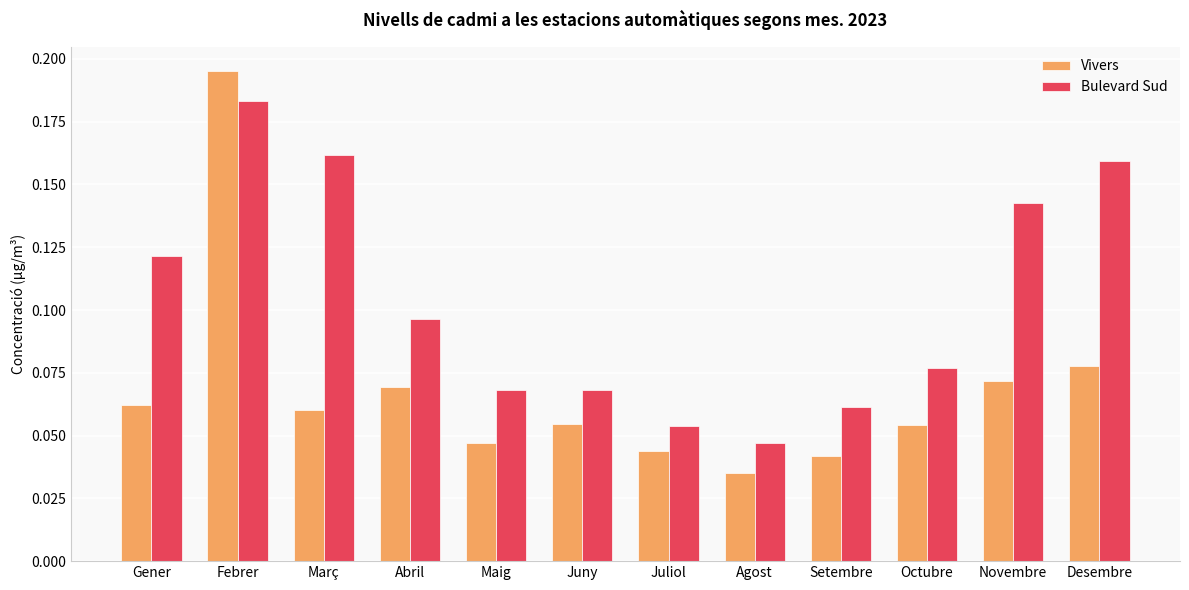

How many bars are there in total?

24